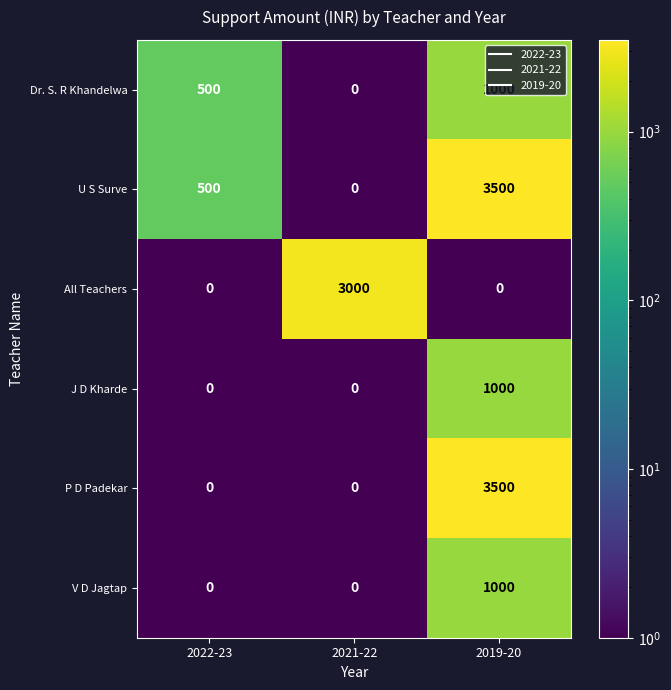

The All Teachers series shows 1154 at 2019-20. True or false?

False